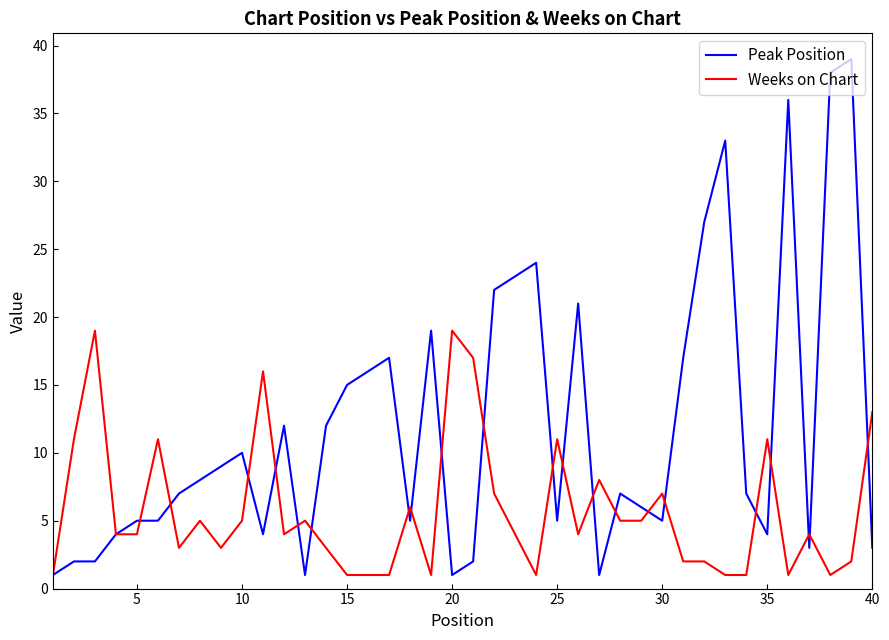

Rank the series by their maximum value, from highest to lowest.

Peak Position, Weeks on Chart